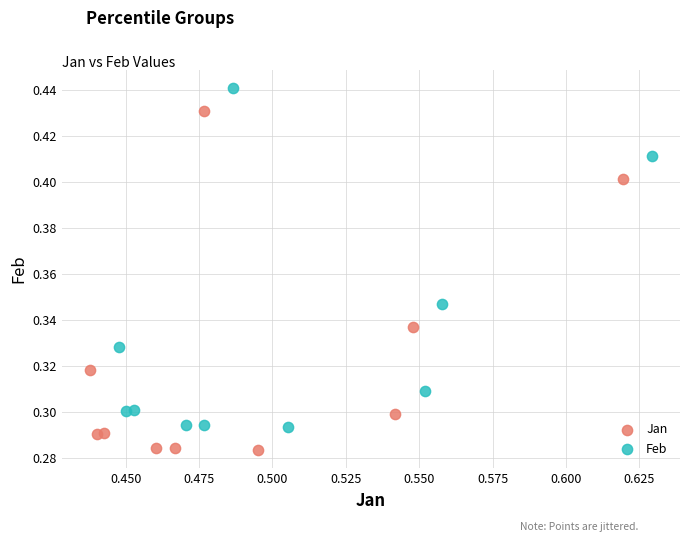

Which series contains the lowest Y value?

Jan